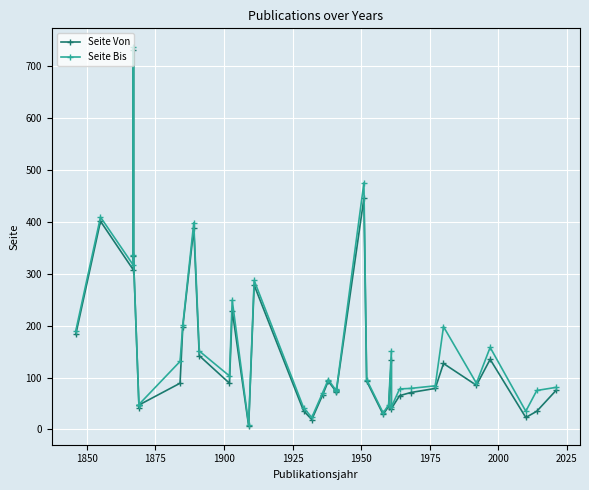

Rank the series by their average value, from lowest to highest.

Seite Von, Seite Bis